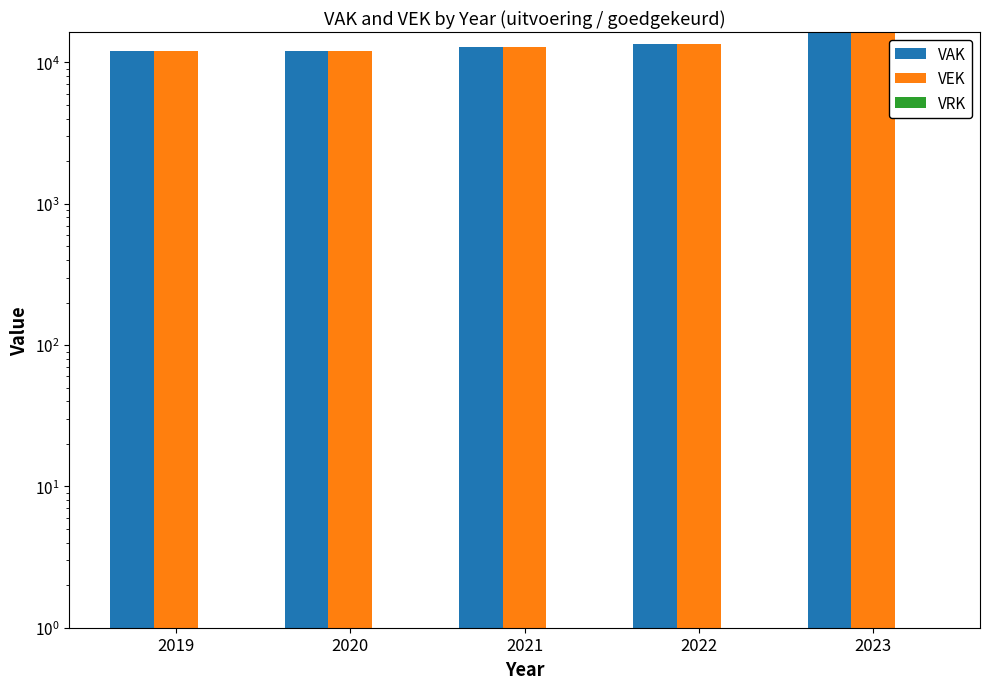

Which category has the highest value across all series?

2023